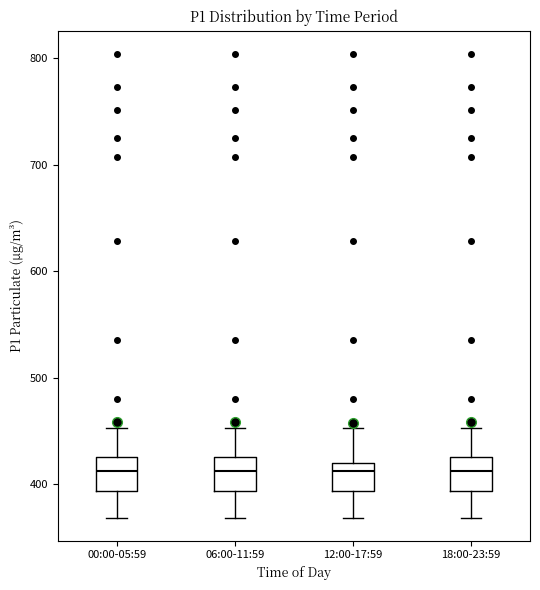

Reading left to right, read every box against the y-axis: the position of its median line, the range the box covers, and the ends of its whiskers. The values are not printed on the chart, so give them approximately, as read against the axis.

00:00-05:59: median 410, box 390 to 430, whiskers 370 to 450
06:00-11:59: median 410, box 390 to 430, whiskers 370 to 450
12:00-17:59: median 410, box 390 to 420, whiskers 370 to 450
18:00-23:59: median 410, box 390 to 430, whiskers 370 to 450